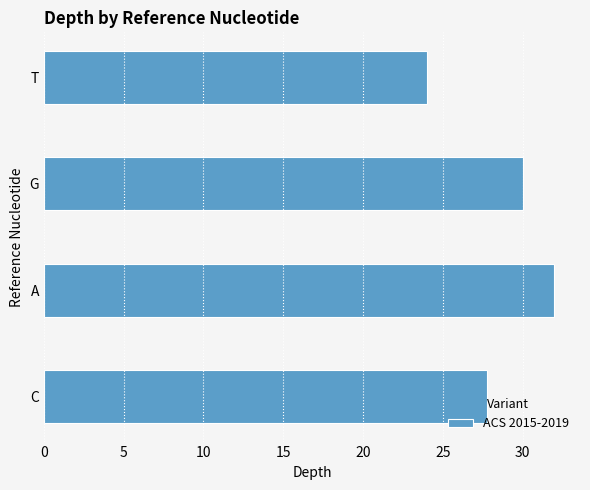

Are the bars horizontal?

Yes